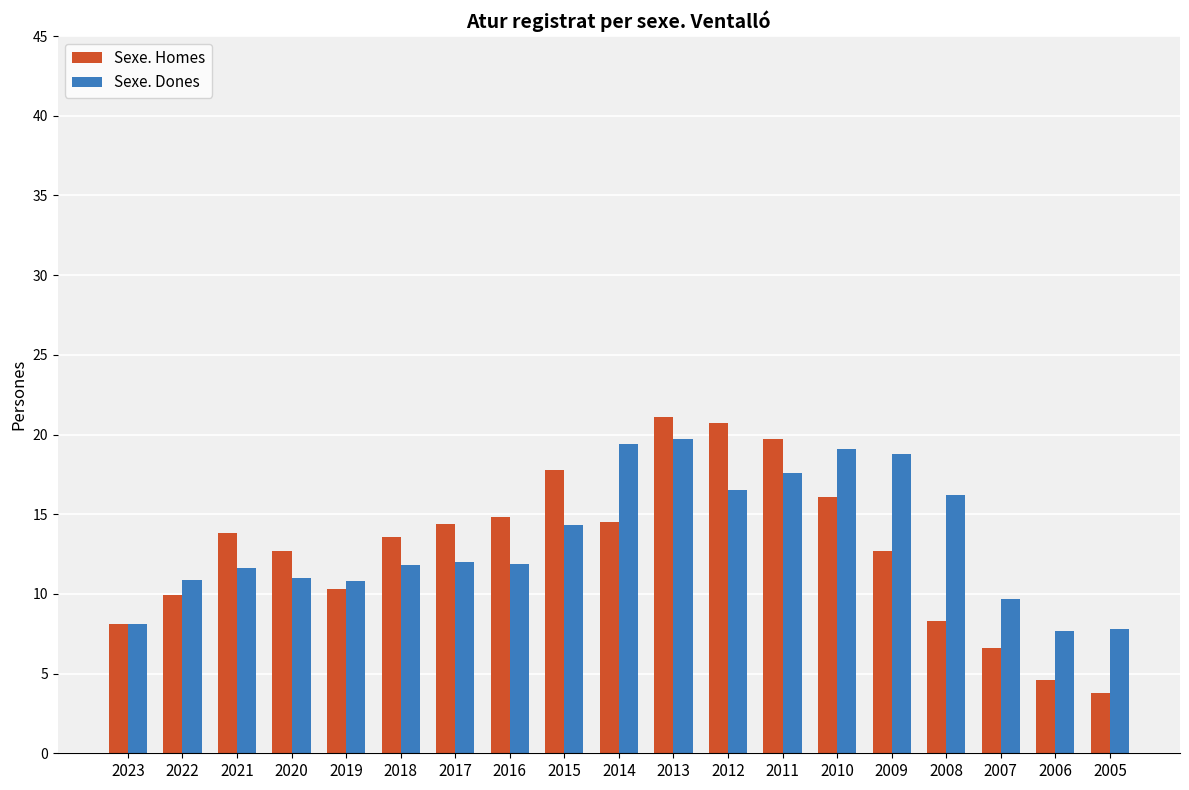

How many distinct data groups are displayed?

2